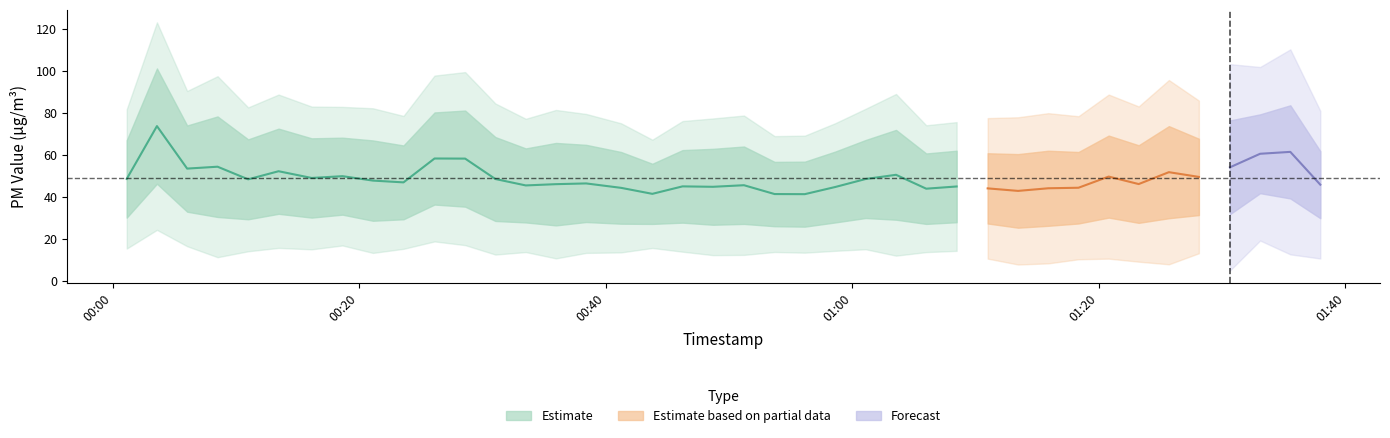

Reading left to right, transcribe all the data shown in this chart.

P1: P1=66.9	P2=101.0	2=73.9	3=78.2	4=67.3	5=72.4	6=67.8	7=68.1	8=66.8	9=64.4	10=80.1	11=81.0	12=68.4	13=63.0	14=65.6	15=64.7	16=61.3	17=55.7	18=62.2	19=62.8	20=63.9	21=56.6	22=56.7	23=61.5	24=67.0	25=71.8	26=60.6	27=61.9	28=60.7	29=60.3	30=61.9	31=61.3	32=69.1	33=64.5	34=73.6	35=67.6	36=76.3	37=79.2	38=83.5	39=61.7
P2: P1=30.1	P2=46.2	2=32.9	3=30.4	4=29.3	5=31.9	6=30.1	7=31.5	8=28.6	9=29.3	10=36.3	11=35.3	12=28.5	13=27.8	14=26.4	15=28.0	16=27.2	17=27.1	18=27.7	19=26.7	20=27.1	21=26.0	22=25.8	23=27.8	24=29.9	25=29.1	26=27.1	27=27.9	28=27.3	29=25.3	30=26.2	31=27.3	32=30.1	33=27.6	34=29.8	35=31.3	36=31.7	37=41.7	38=39.2	39=29.8